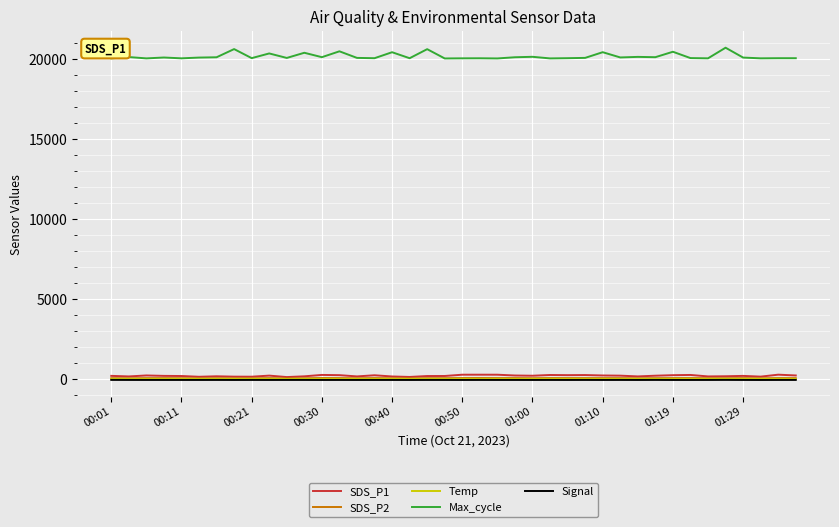

True or false: SDS_P2 and Max_cycle intersect in this chart.

False